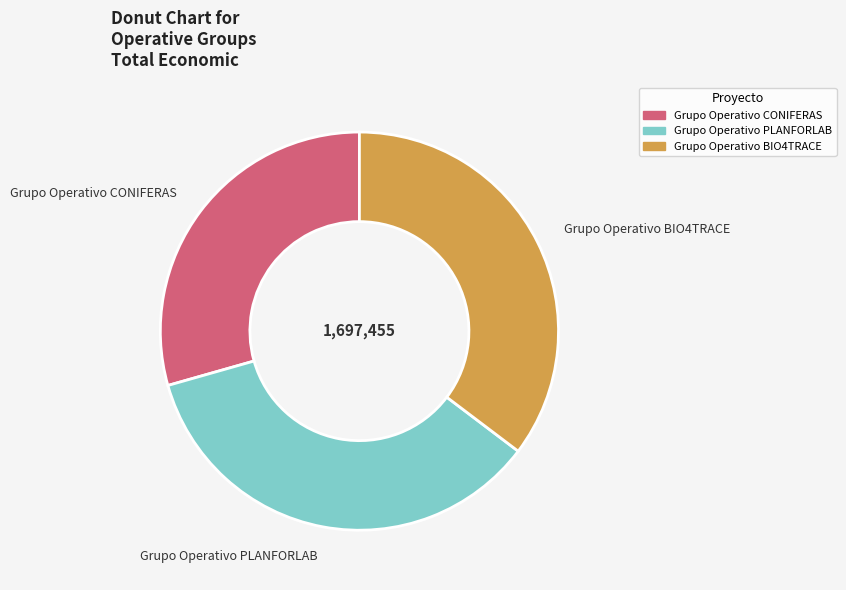

Which slice is the smallest?

Grupo Operativo CONIFERAS